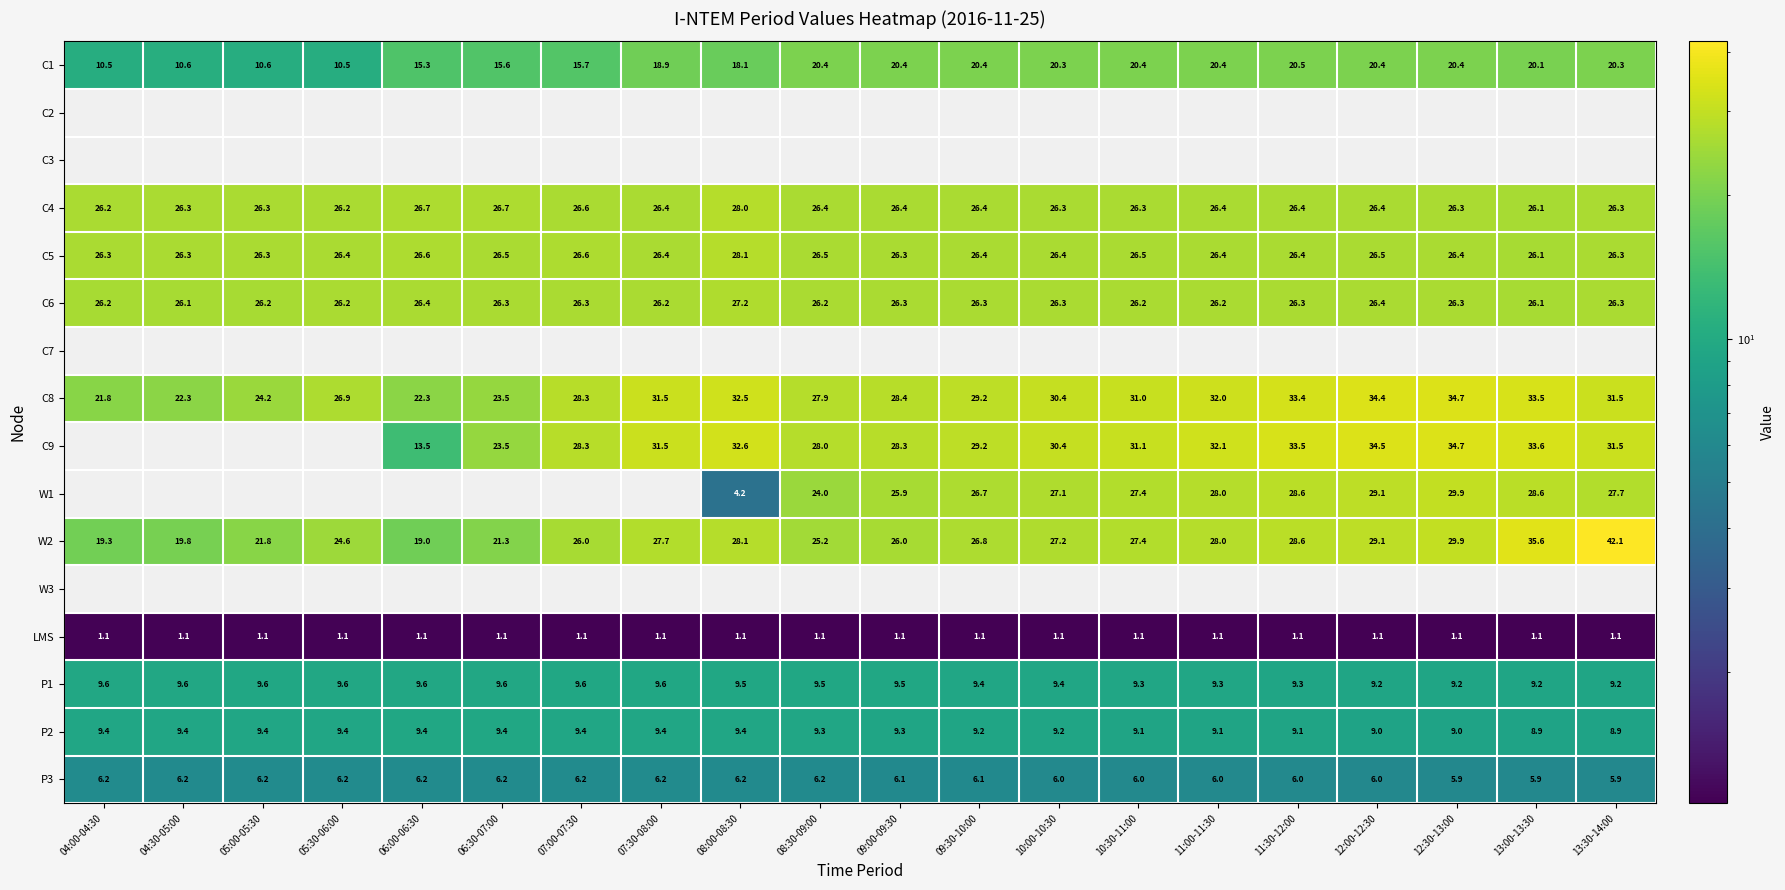

How many series are shown in this chart?

16